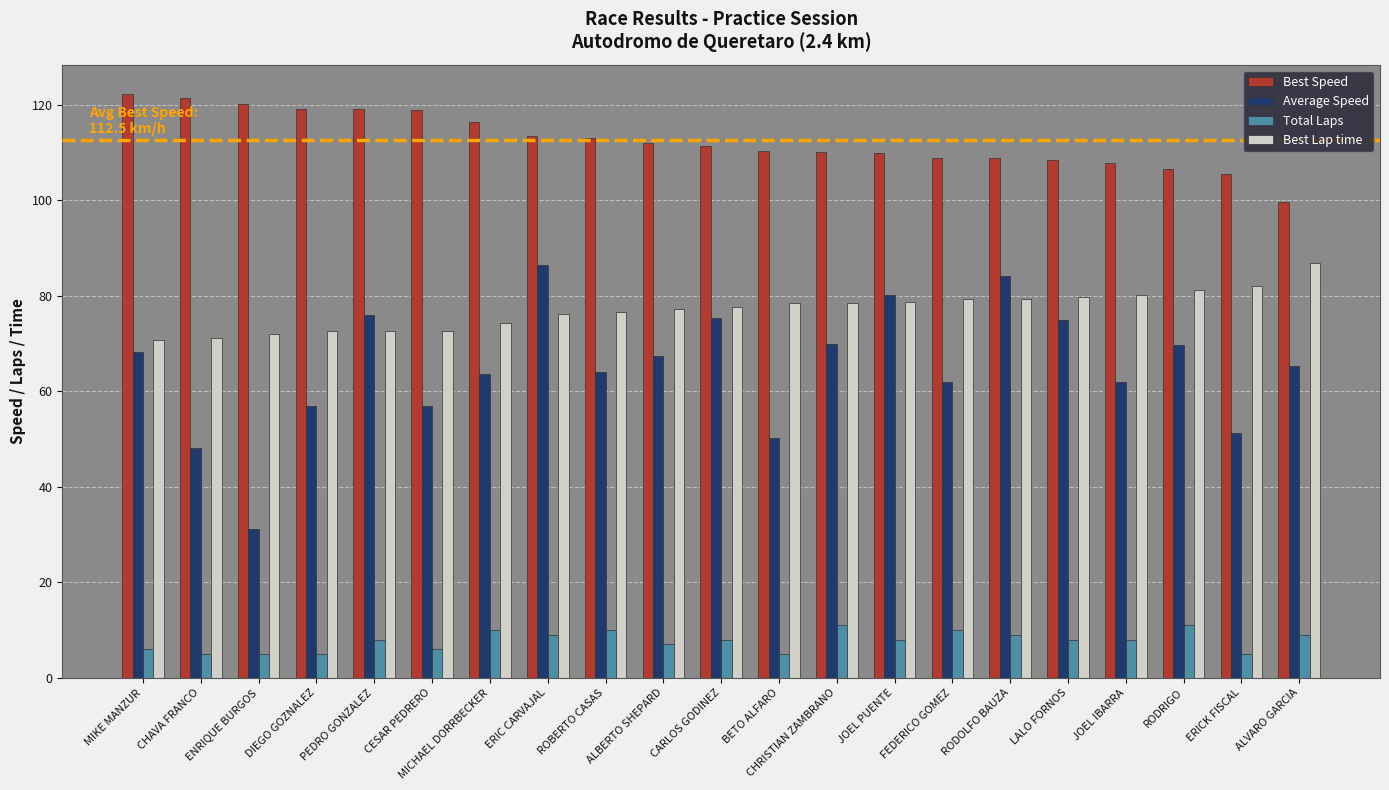

What are all the series names shown in the legend?

Best Speed, Average Speed, Total Laps, Best Lap time